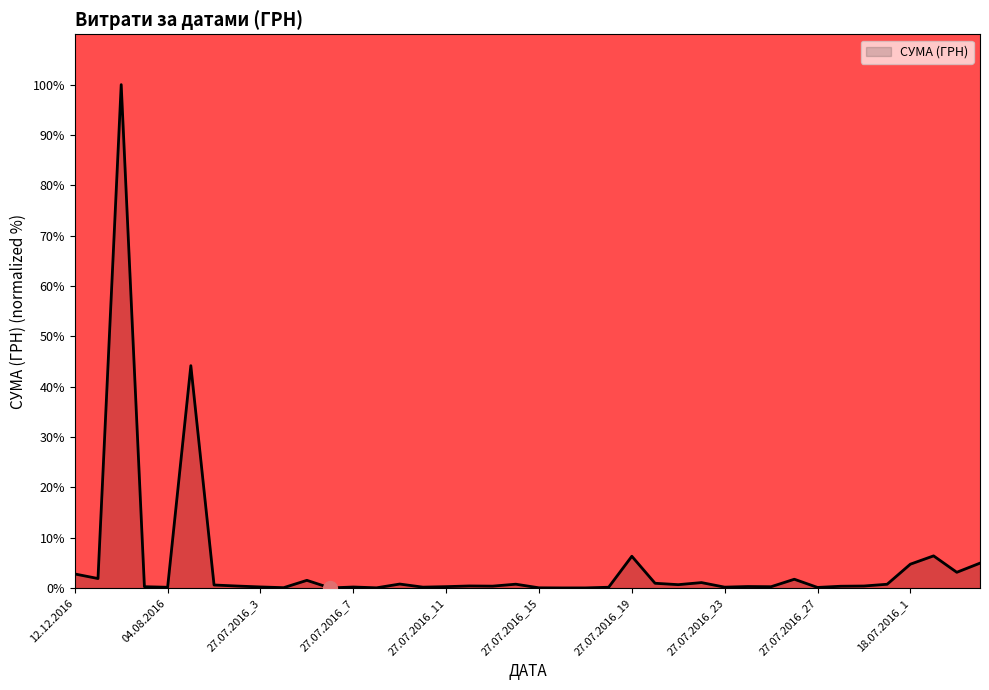

What is the difference between the maximum and minimum values?

100.0